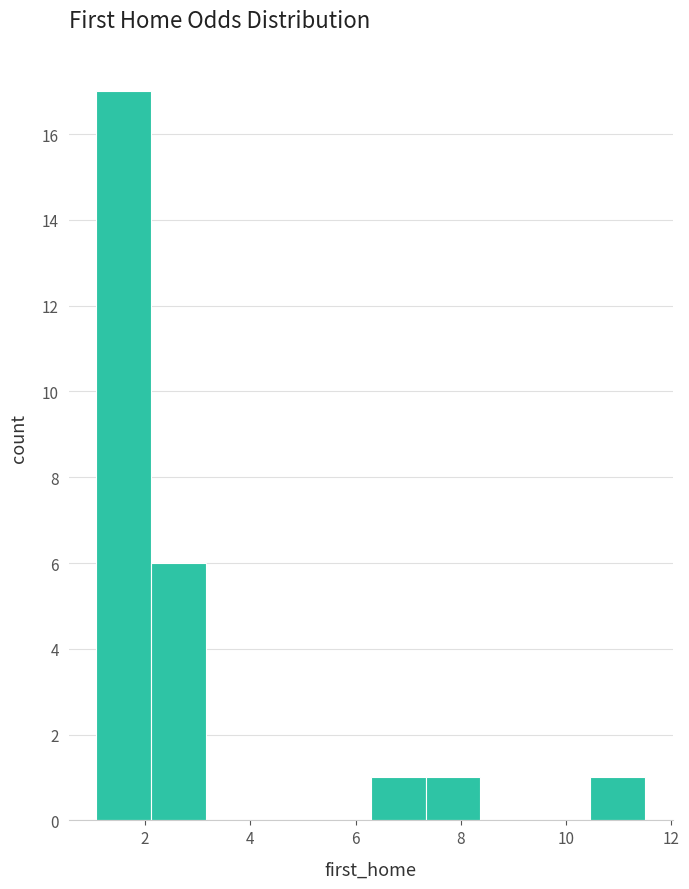

What is the height of the bar covering 6.2 to 7.4 on the x-axis? Neither the bar edges nor the heights are printed on the chart, so give them approximately, as read against the axes.

1